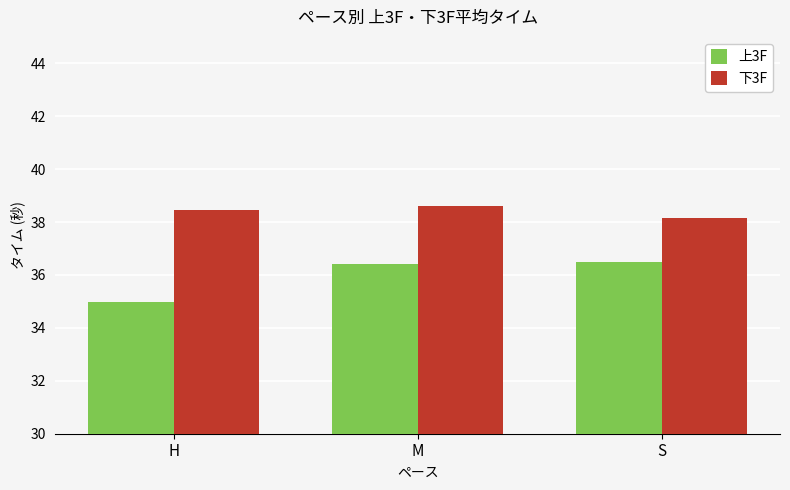

At S, list the series in order from largest to smallest.

下3F, 上3F